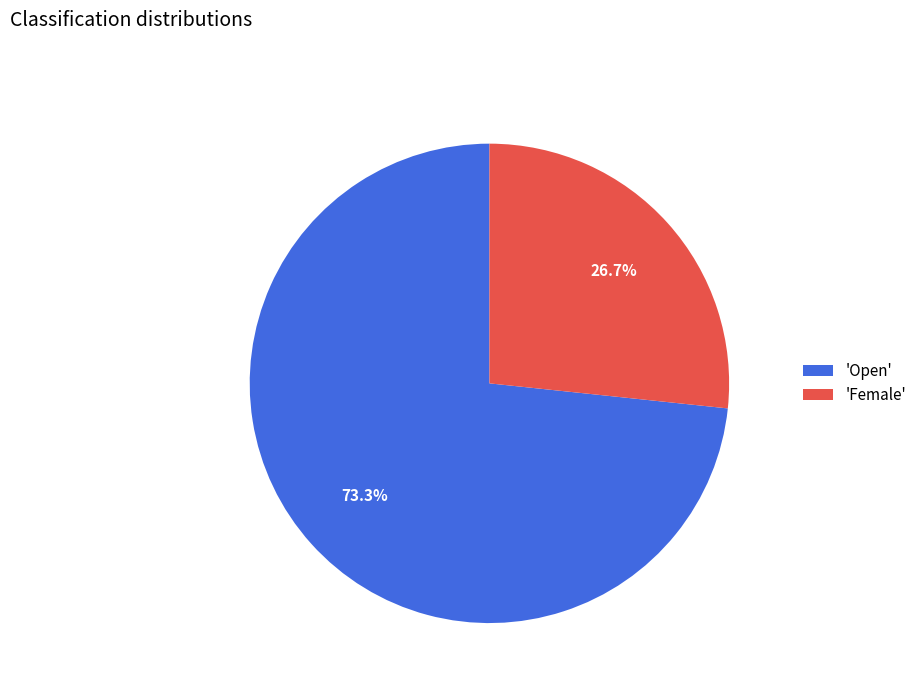

Is there any slice that represents more than half of the pie?

Yes